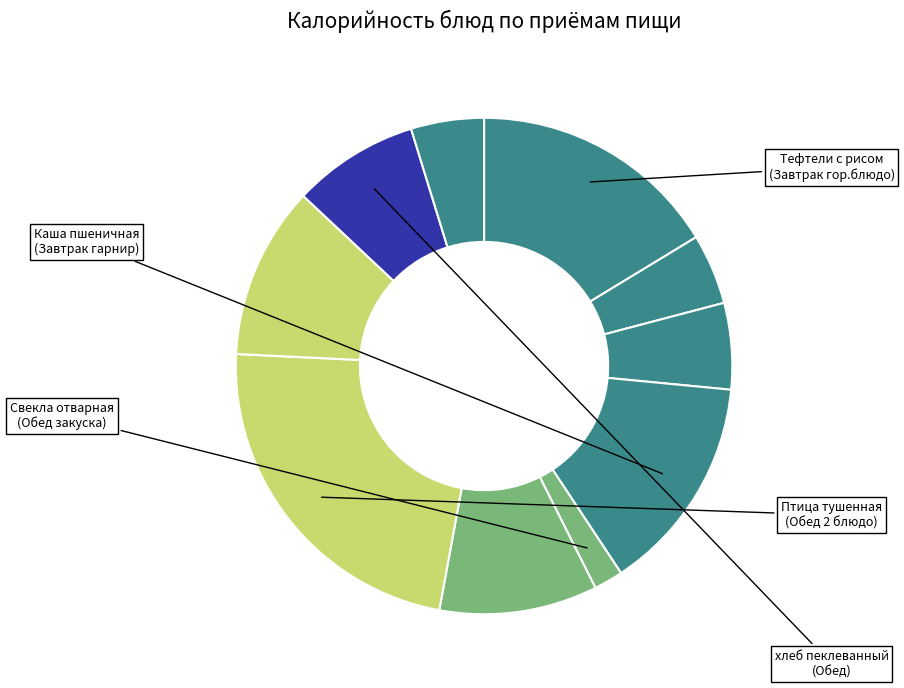

Which slice is the smallest?

Свекла отварная